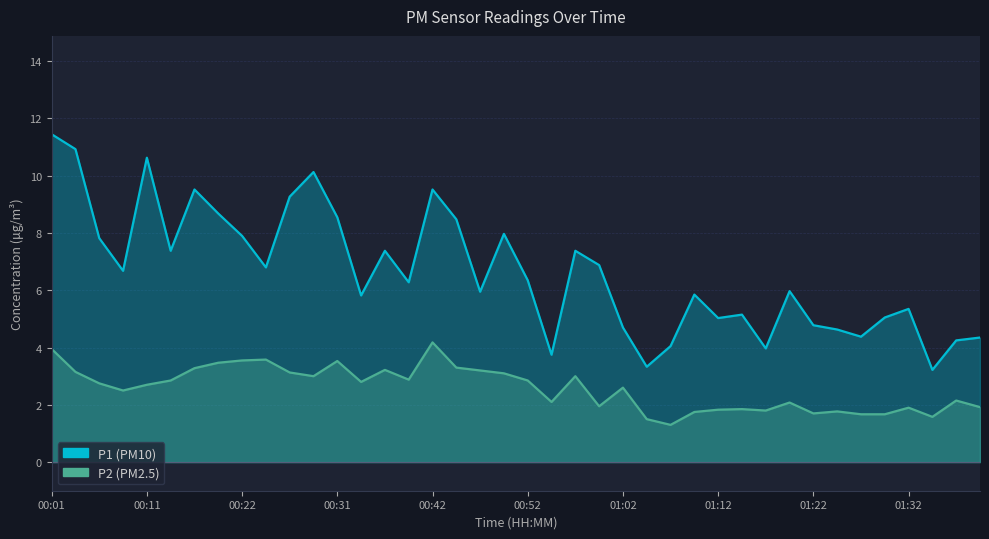

True or false: P2 has more than 0 interior local peaks.

True